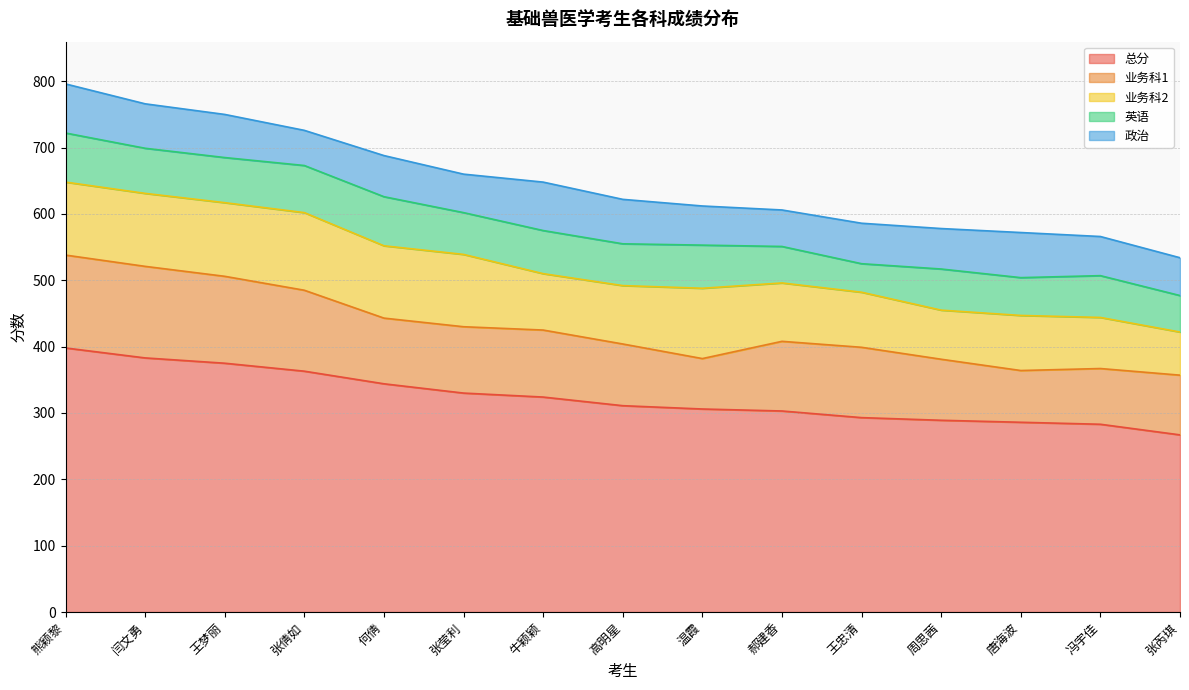

How many values in the 业务科2 series are below 88?

6